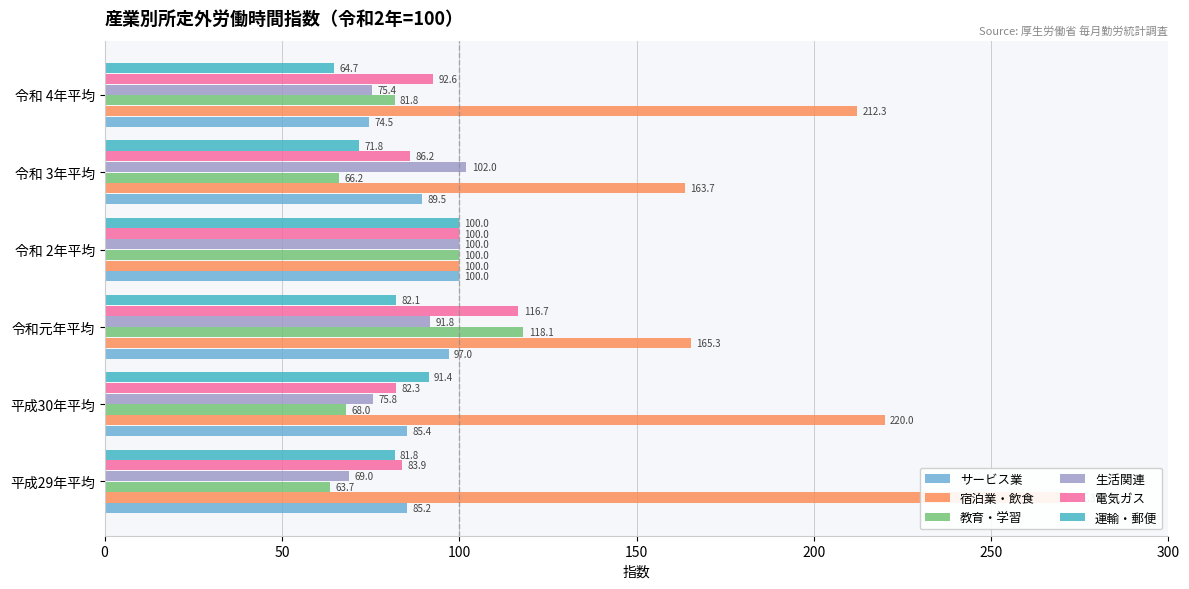

Reading left to right, transcribe all the data shown in this chart.

サービス業: 85.2	85.4	97.0	100.0	89.5	74.5
宿泊業・飲食: 271.3	220.0	165.3	100.0	163.7	212.3
教育・学習: 63.7	68.0	118.1	100.0	66.2	81.8
生活関連: 69.0	75.8	91.8	100.0	102.0	75.4
電気ガス: 83.9	82.3	116.7	100.0	86.2	92.6
運輸・郵便: 81.8	91.4	82.1	100.0	71.8	64.7